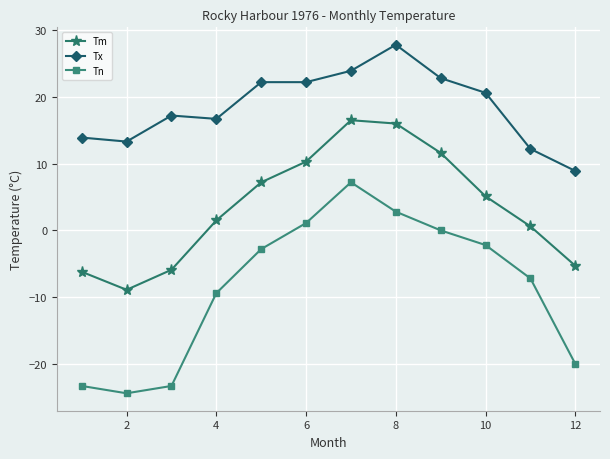

Which series has the largest range (max minus min)?

Tn